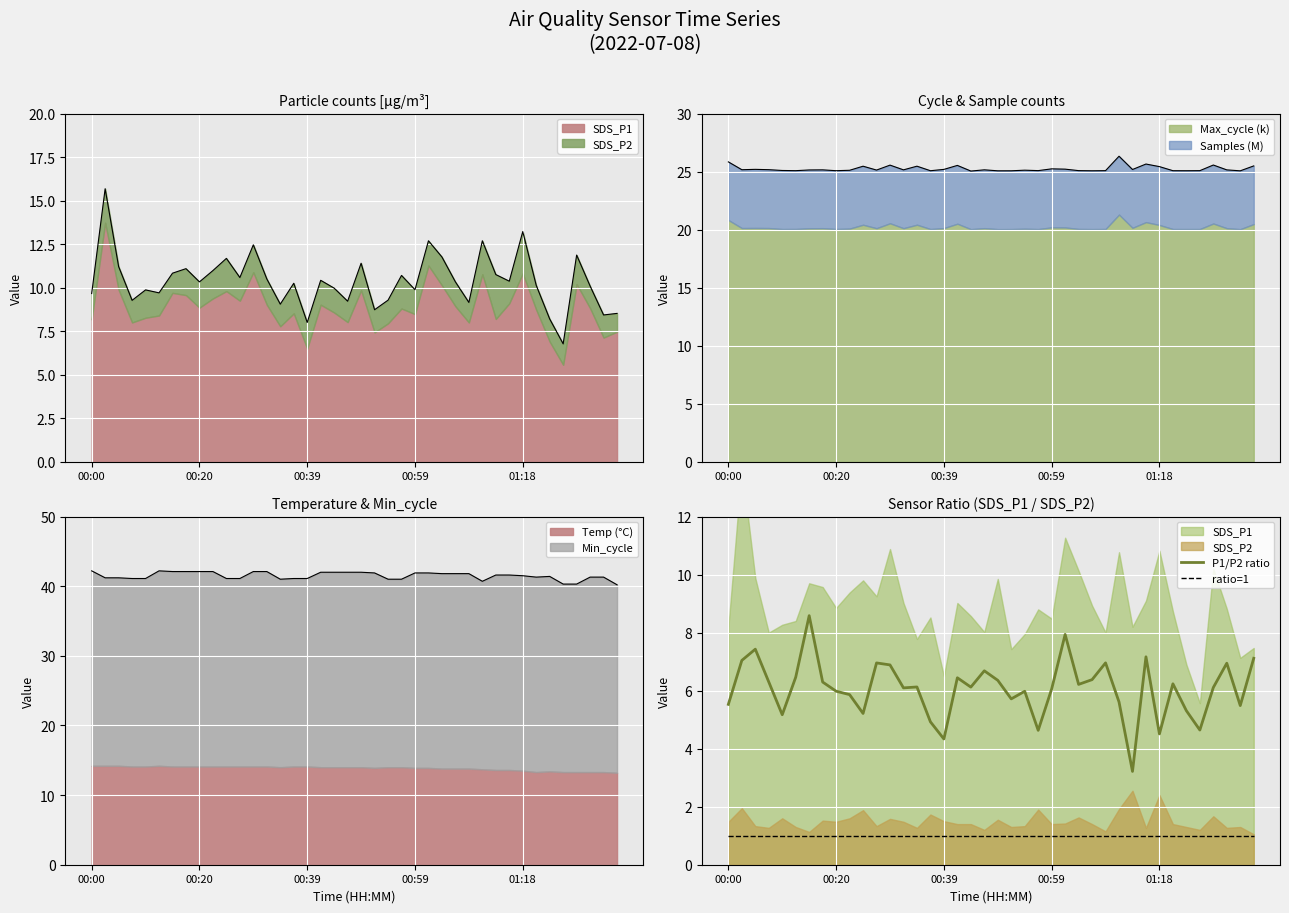

True or false: ratio=1 has more than 0 interior local peaks.

False